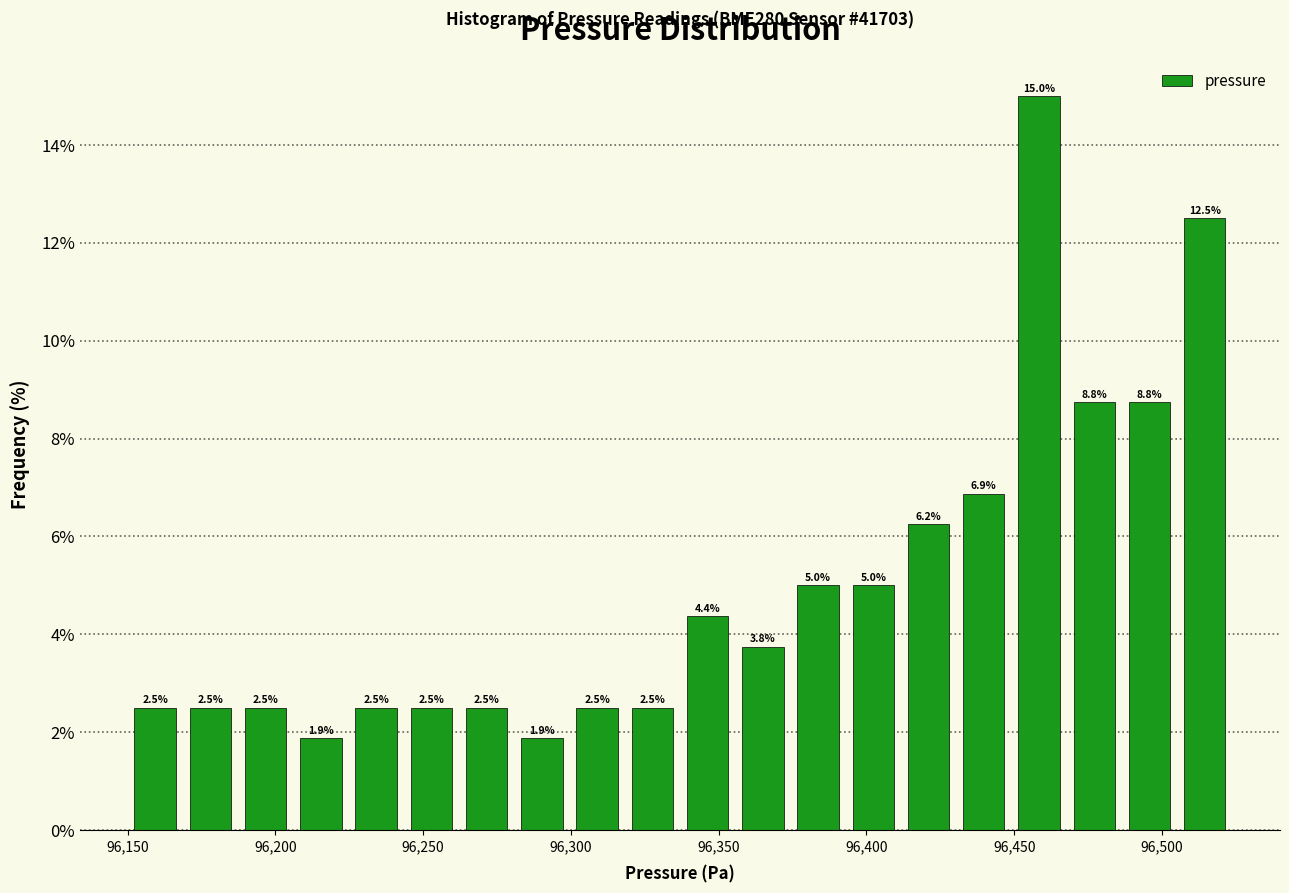

Read against the x-axis, roughly where is the centre of the tallest bar?

96460